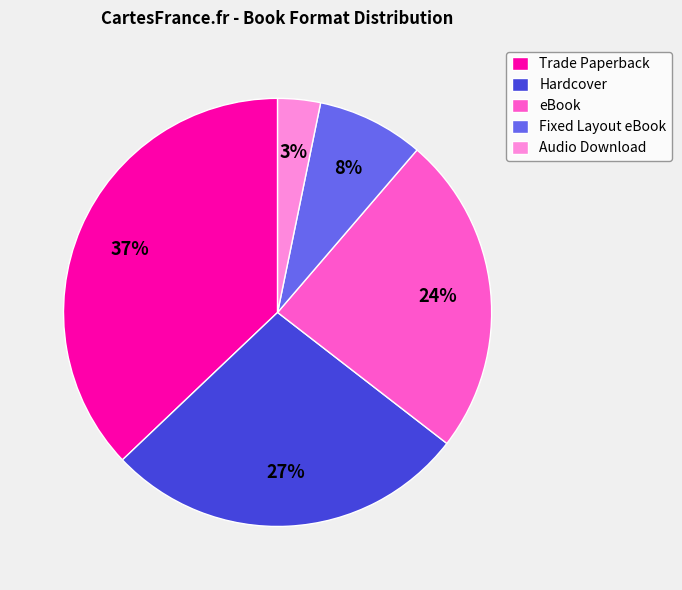

Which slice is the largest?

Trade Paperback